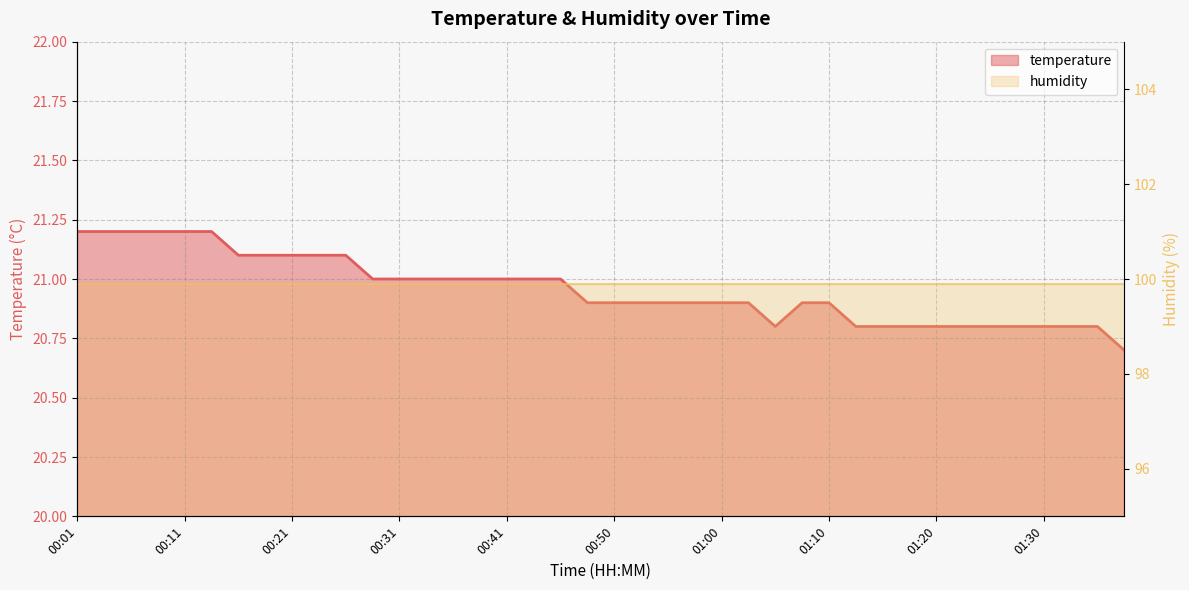

What is the ratio of the value at 01:33 to the value at 01:03?

1.0